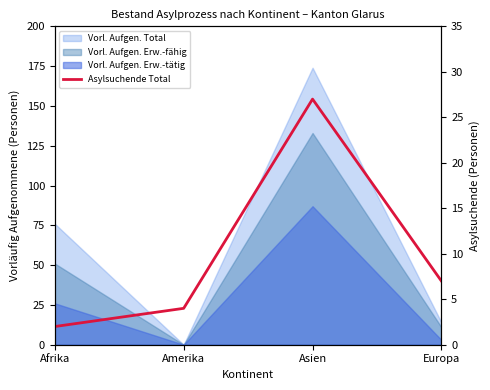

Reading right to left, list all the values displayed in this chart.

7	27	4	2